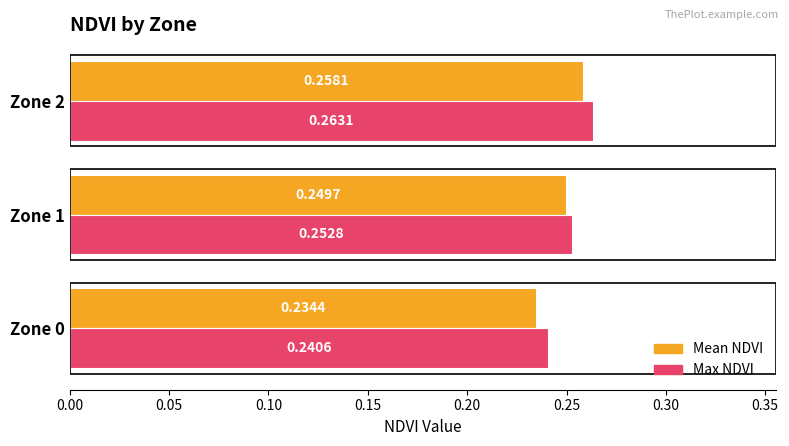

Which label corresponds to the largest value in the chart?

Zone 2